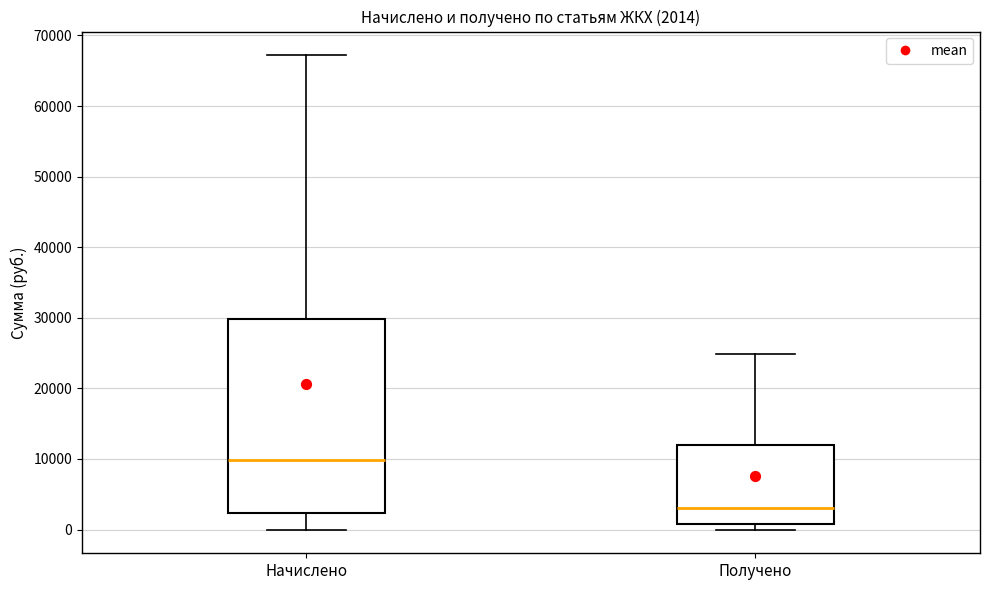

Comparing the boxes themselves (not the whiskers), which one is the tallest?

Начислено